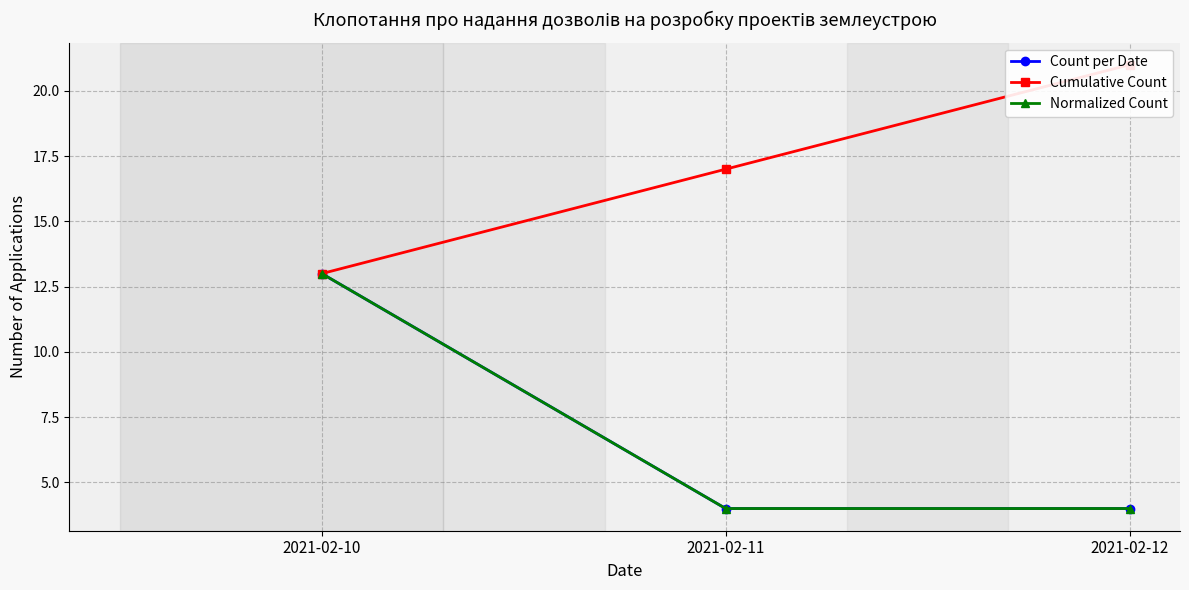

True or false: Cumulative Count has a value of 11 at 2021-02-12.

False